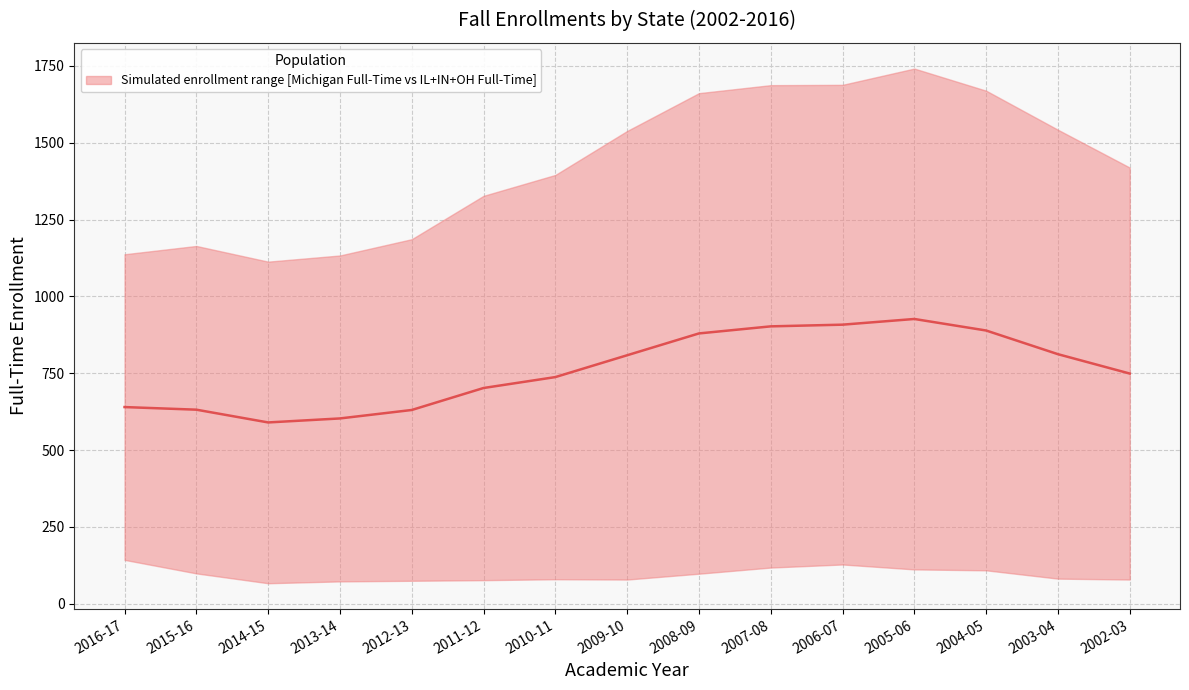

What is the difference between the maximum and minimum values?

336.5